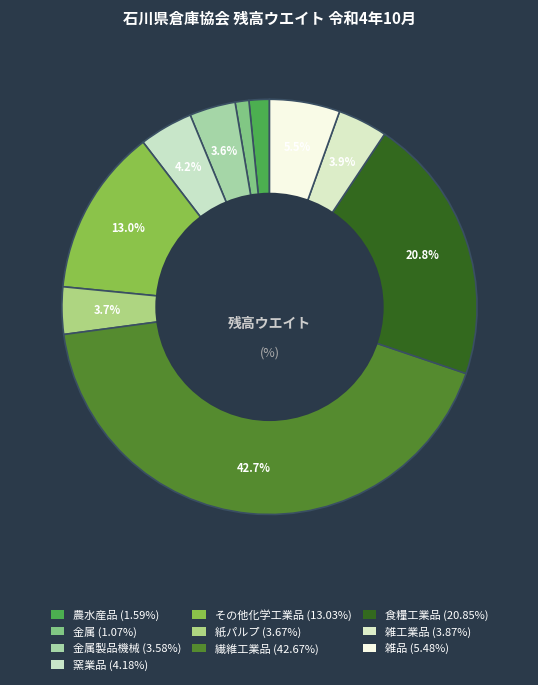

How many segments does this pie chart have?

10